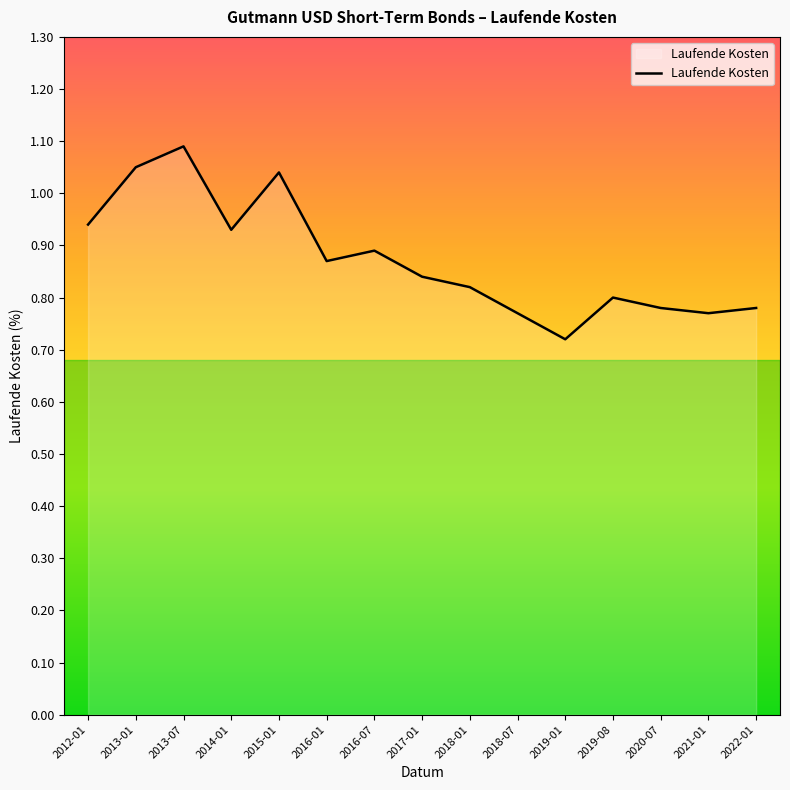

What position from the left is 2018-01?

9